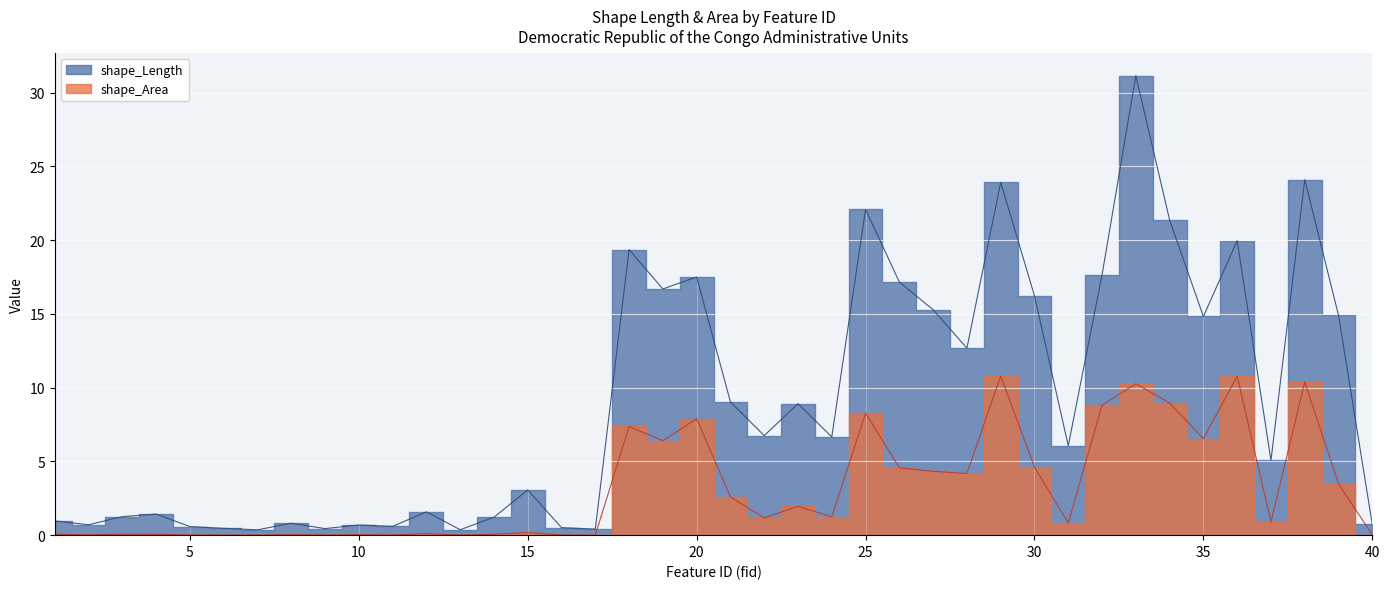

What is the value of the shape_Length point at the 13th from the left?

0.4